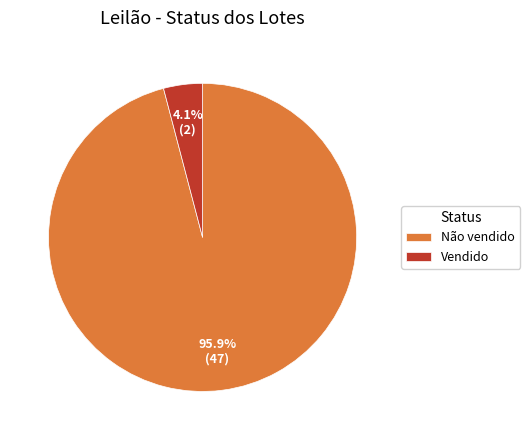

How many slices are in this pie chart?

2